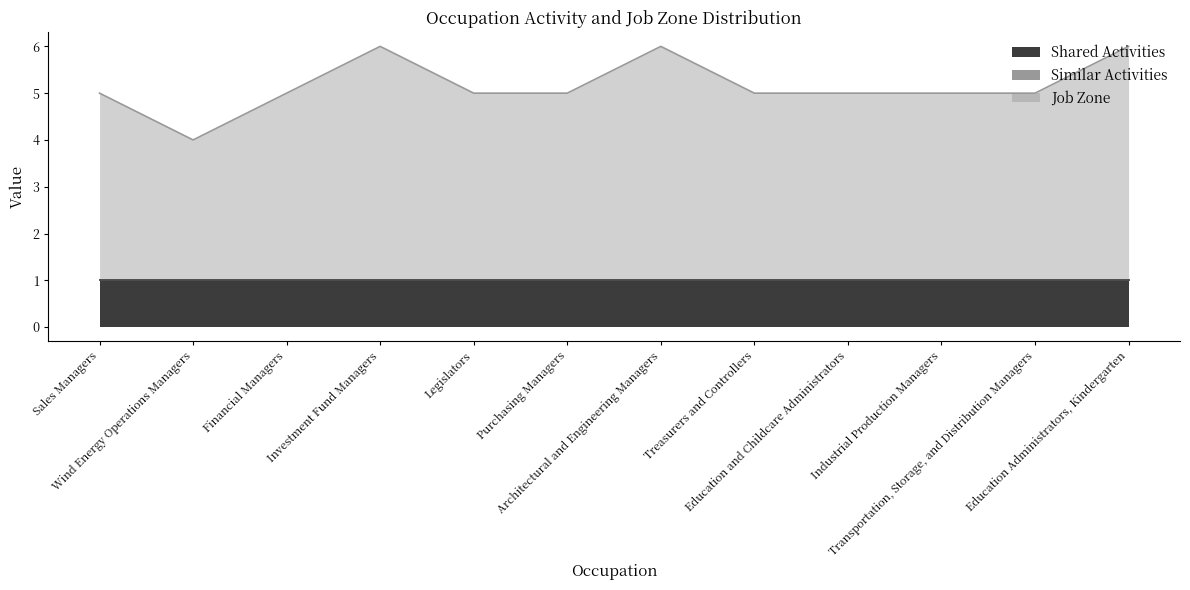

Reading left to right, list all the values displayed in this chart.

Shared Activities: 1	1	1	1	1	1	1	1	1	1	1	1
Similar Activities: 0	0	0	0	0	0	0	0	0	0	0	0
Job Zone: 4	3	4	5	4	4	5	4	4	4	4	5